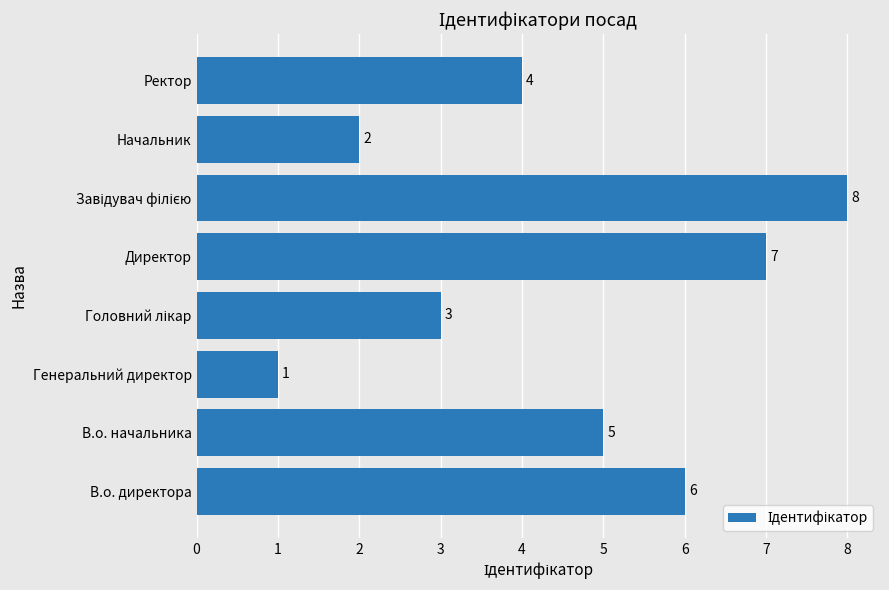

What value does the data have at Ректор?

4